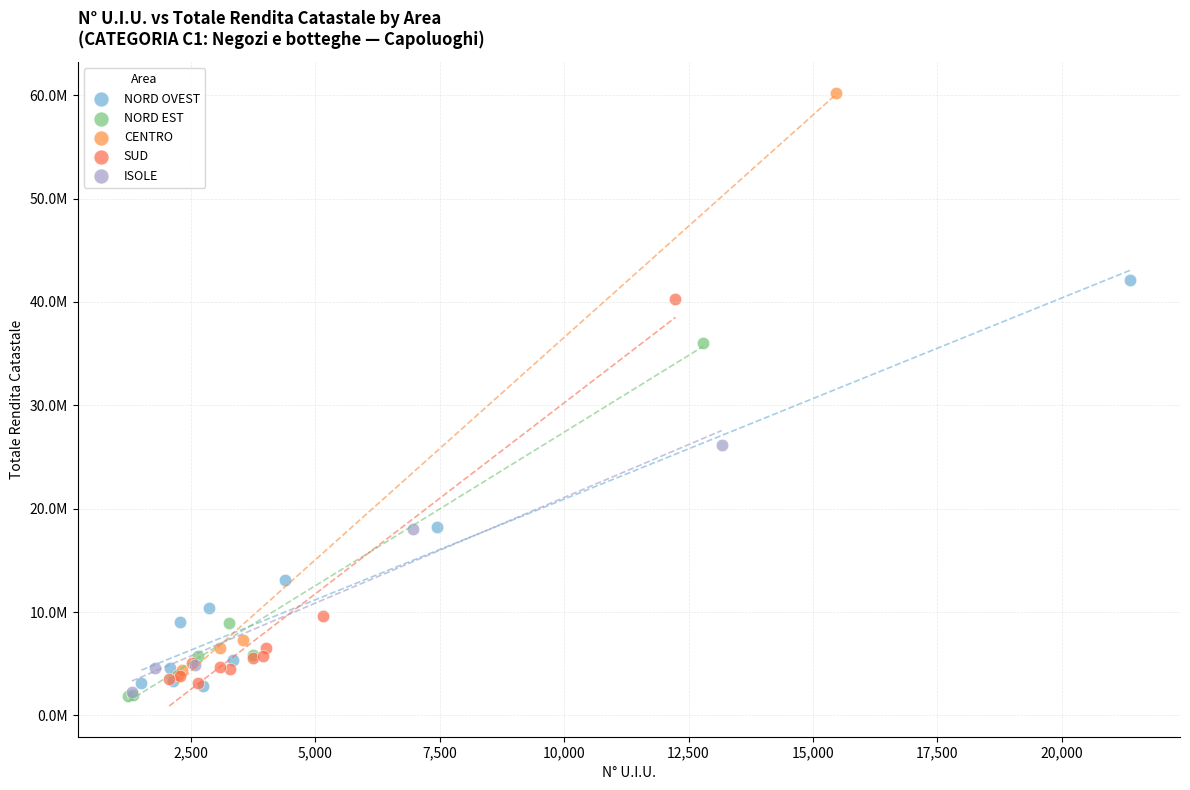

What are all the series names shown in the legend?

NORD OVEST, NORD EST, CENTRO, SUD, ISOLE